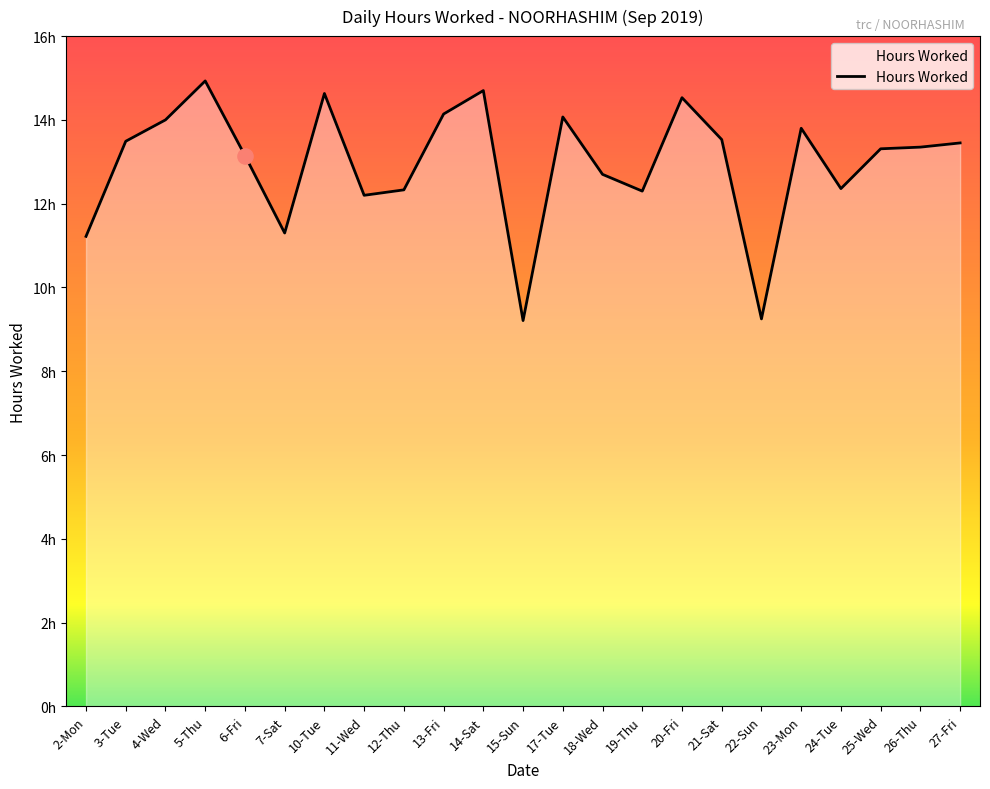

Between 15-Sun and 24-Tue, which is larger?

24-Tue